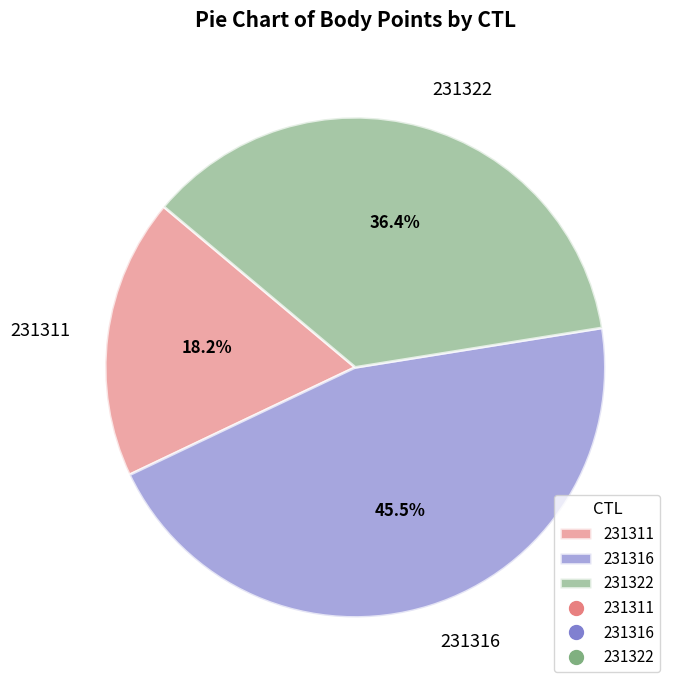

What percentage do 231311 and 231322 together represent?

54.5%